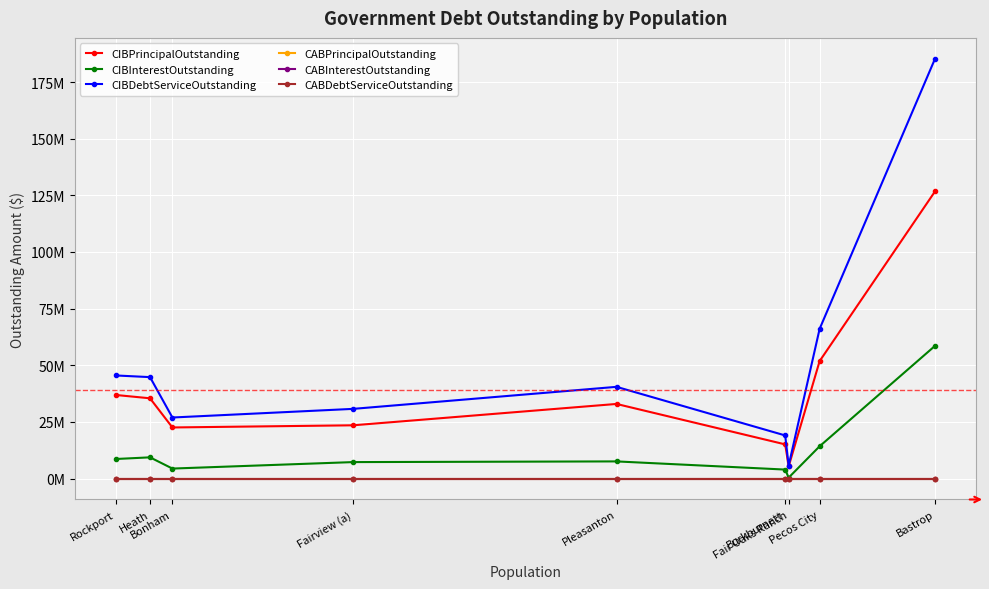

Is this an area chart (filled region under the line)?

No